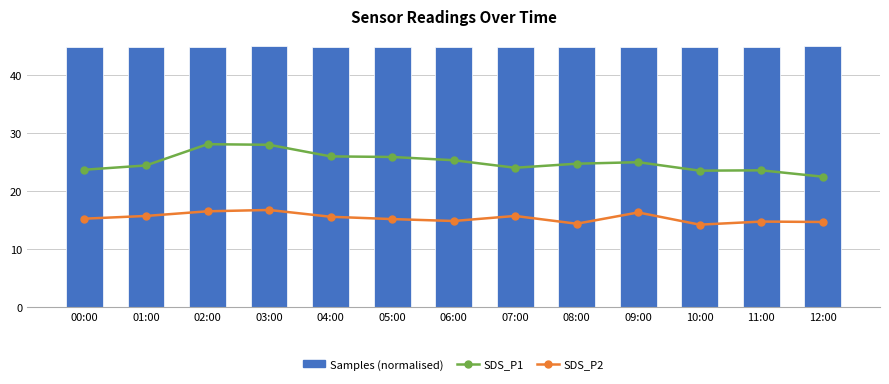

What is the average value of the SDS_P2 series?

15.4